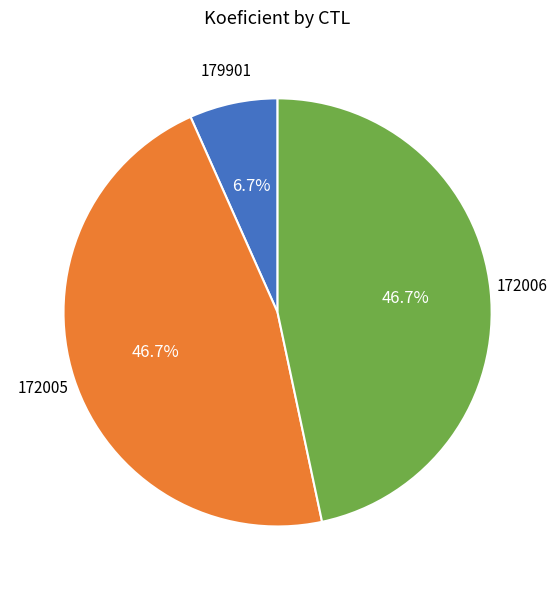

To the nearest percent, what portion does 179901 represent?

7%